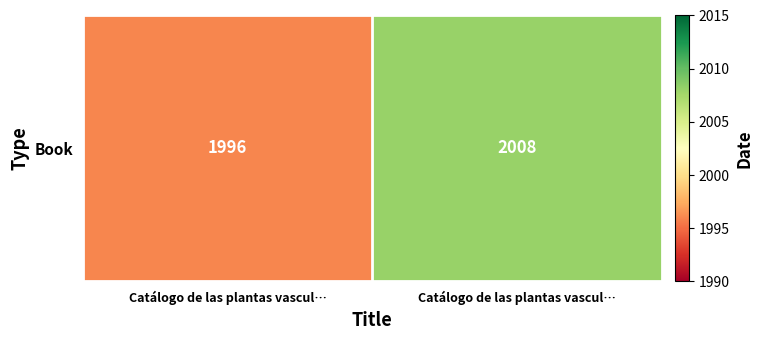

Reading left to right, transcribe all the data shown in this chart.

1996	2008